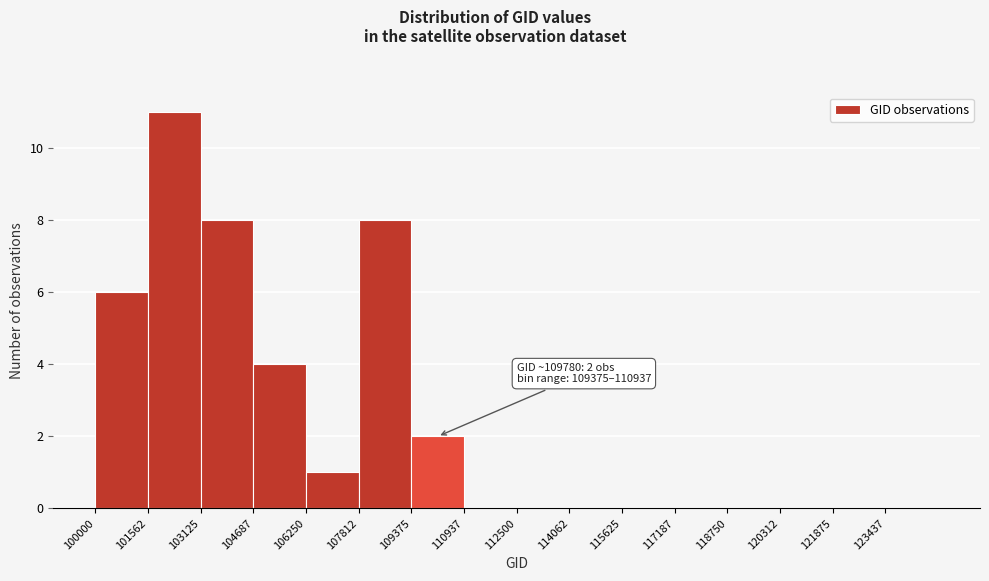

Over which range of the x-axis is the bar tallest?

101600 to 103200